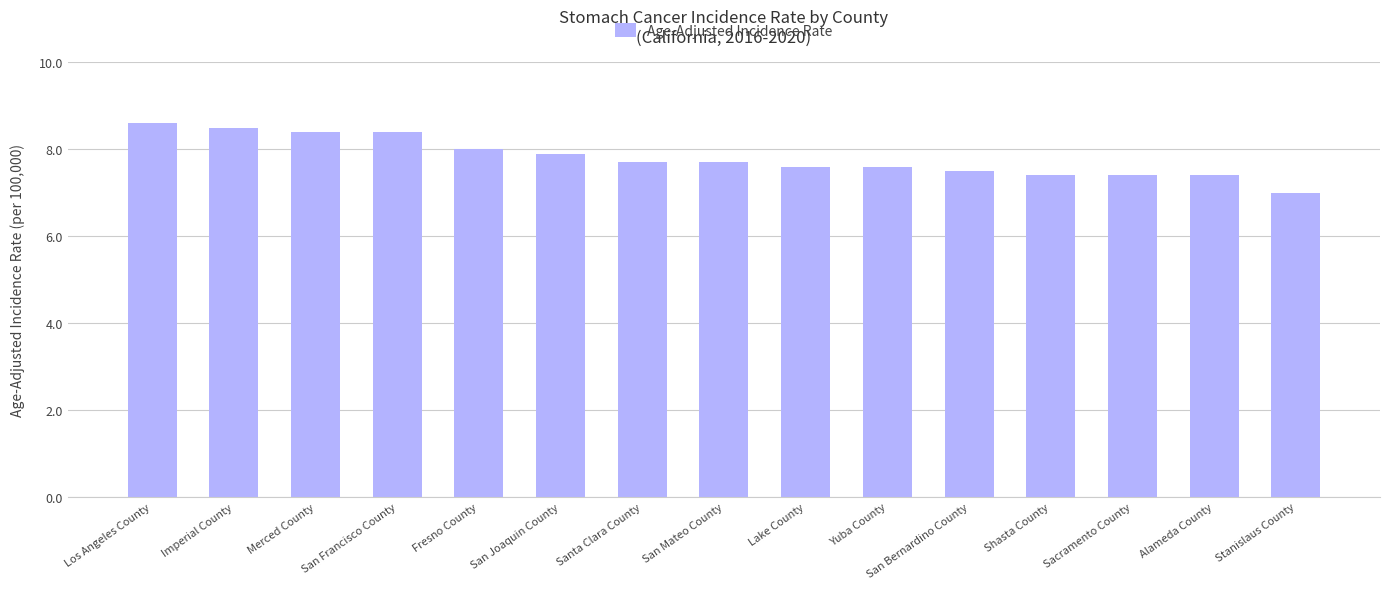

Are the bars horizontal?

No